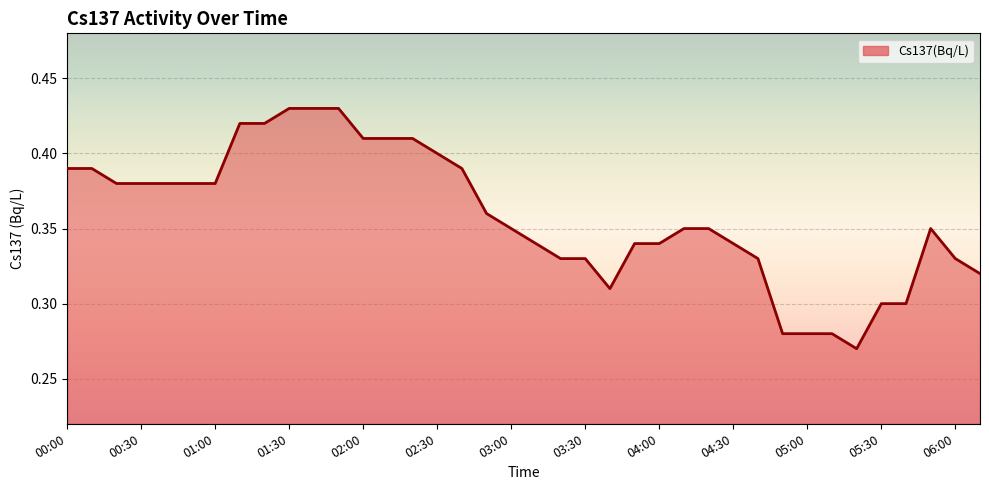

Where is the first local minimum?

22